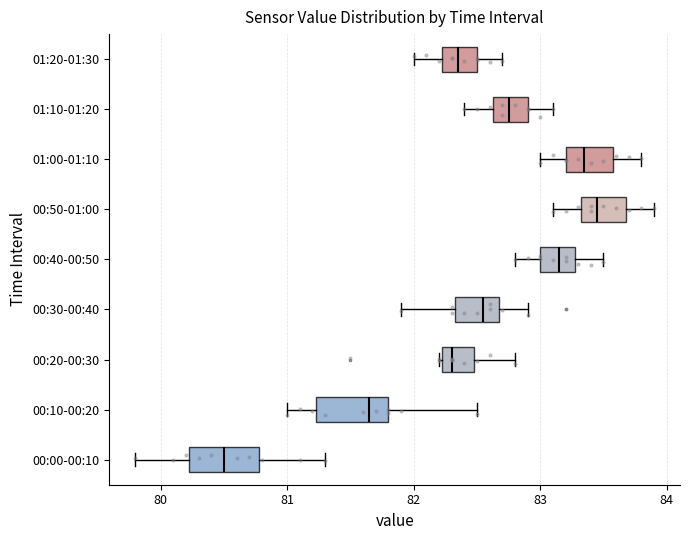

Reading bottom to top, read every box against the x-axis: the position of its median line, the range the box covers, and the ends of its whiskers. The values are not printed on the chart, so give them approximately, as read against the axis.

00:00-00:10: median 80.5, box 80.2 to 80.8, whiskers 79.8 to 81.3
00:10-00:20: median 81.7, box 81.2 to 81.8, whiskers 81.0 to 82.5
00:20-00:30: median 82.3, box 82.2 to 82.5, whiskers 82.2 to 82.8
00:30-00:40: median 82.6, box 82.3 to 82.7, whiskers 81.9 to 82.9
00:40-00:50: median 83.2, box 83.0 to 83.3, whiskers 82.8 to 83.5
00:50-01:00: median 83.5, box 83.3 to 83.7, whiskers 83.1 to 83.9
01:00-01:10: median 83.4, box 83.2 to 83.6, whiskers 83.0 to 83.8
01:10-01:20: median 82.8, box 82.6 to 82.9, whiskers 82.4 to 83.1
01:20-01:30: median 82.4, box 82.2 to 82.5, whiskers 82.0 to 82.7